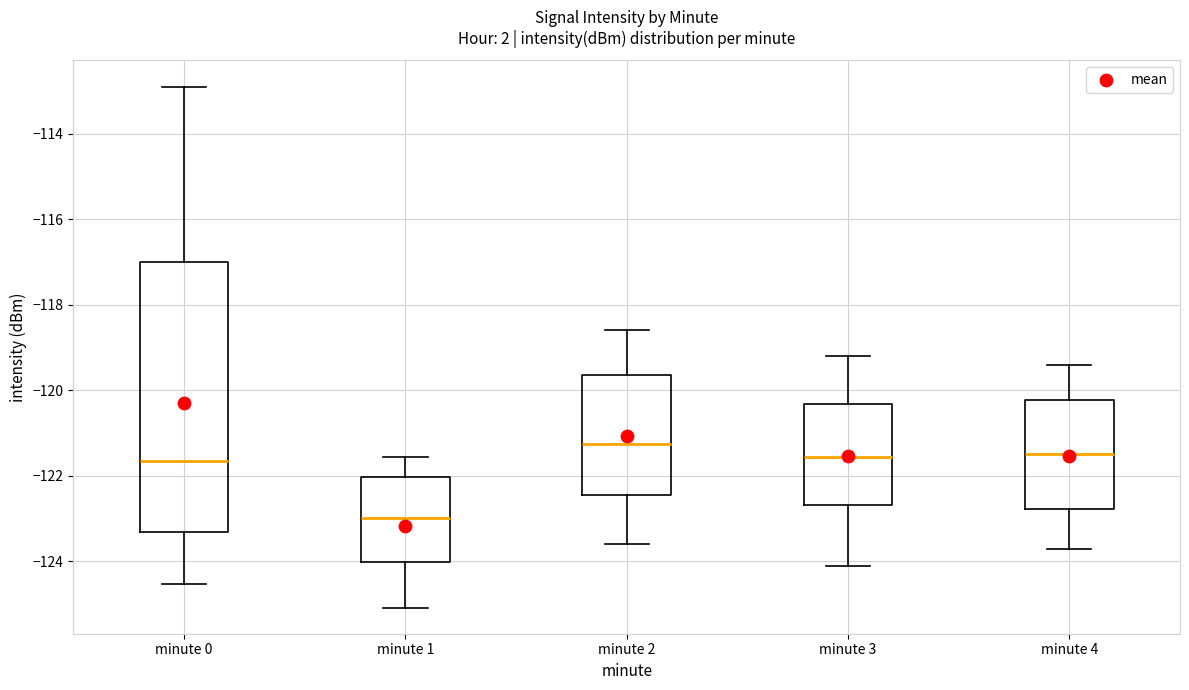

Reading left to right, read every box against the y-axis: the position of its median line, the range the box covers, and the ends of its whiskers. The values are not printed on the chart, so give them approximately, as read against the axis.

minute 0: median -121.6, box -123.4 to -117.0, whiskers -124.6 to -113.0
minute 1: median -123.0, box -124.0 to -122.0, whiskers -125.0 to -121.6
minute 2: median -121.2, box -122.4 to -119.6, whiskers -123.6 to -118.6
minute 3: median -121.6, box -122.6 to -120.4, whiskers -124.0 to -119.2
minute 4: median -121.4, box -122.8 to -120.2, whiskers -123.6 to -119.4